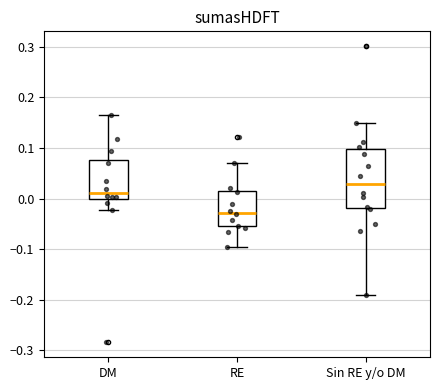

Which box has the lowest median line?

RE